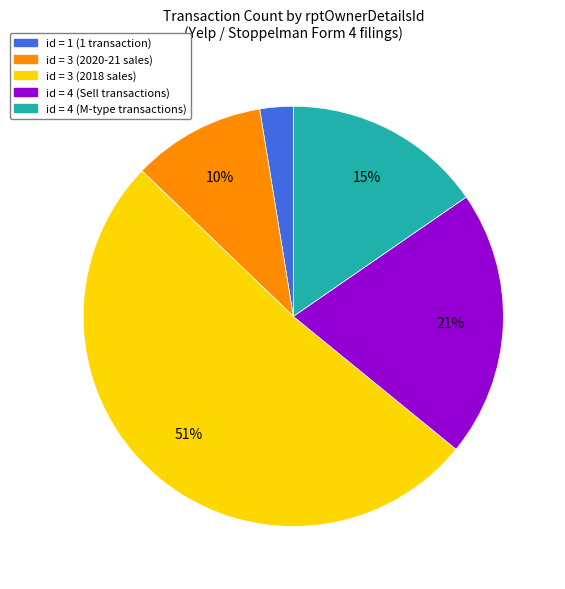

How many segments does this pie chart have?

5